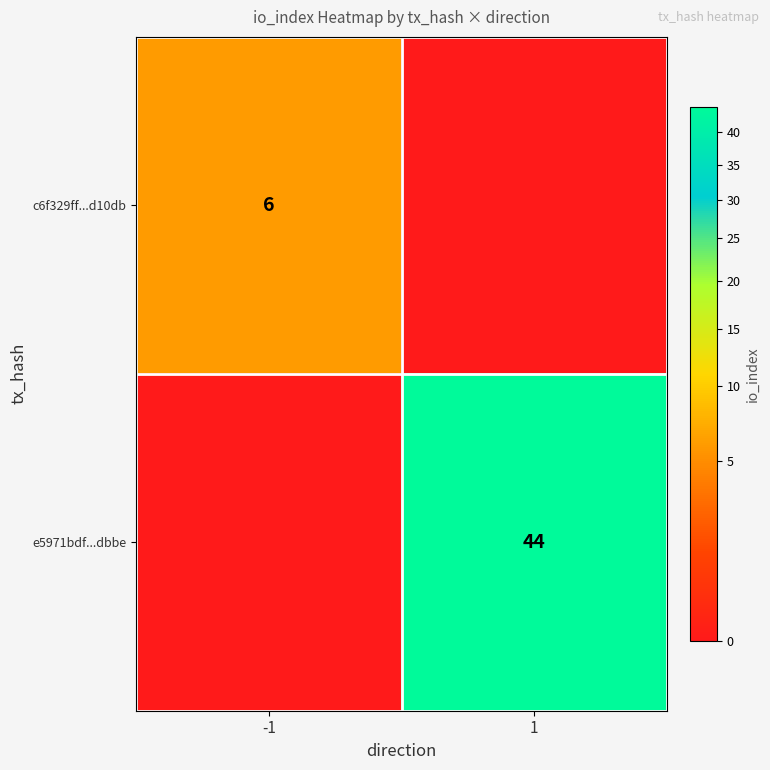

The value of c6f329ff...d10db at -1 is 6. True or false?

True